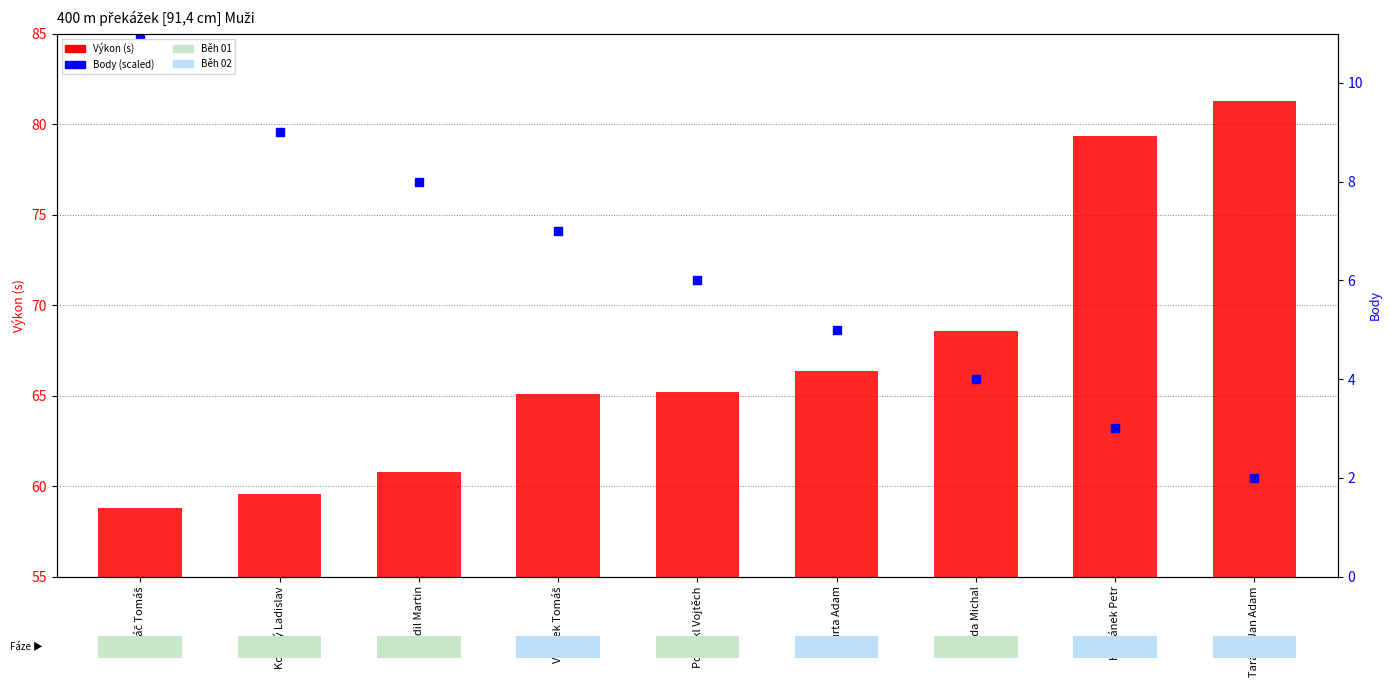

Which series has the largest total across all categories?

Body (scaled)